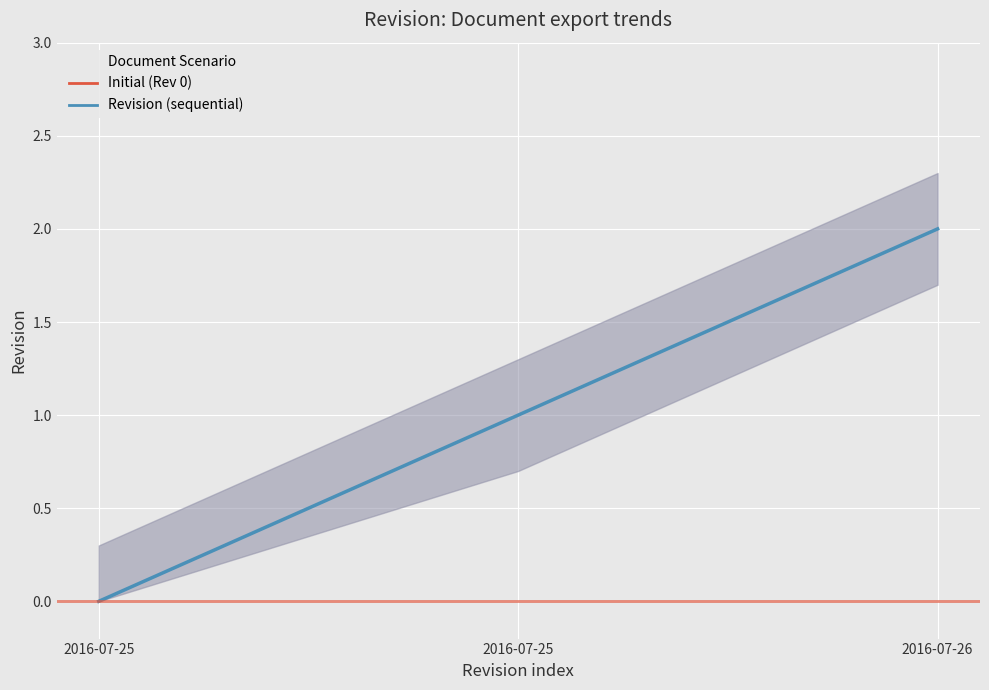

Which label corresponds to the largest value in the chart?

2016-07-26